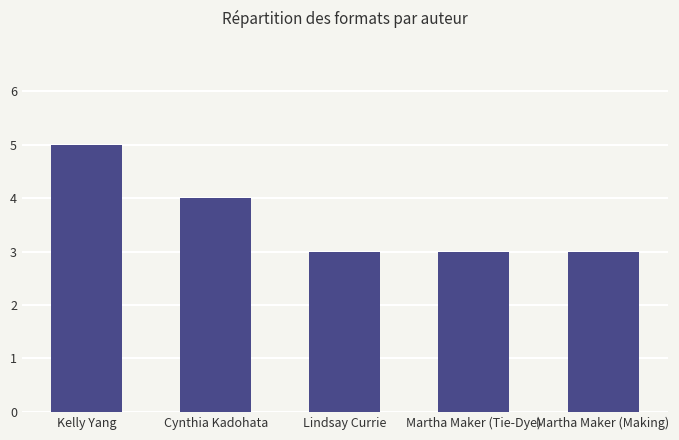

At which category does the chart reach its peak across all series?

Kelly Yang